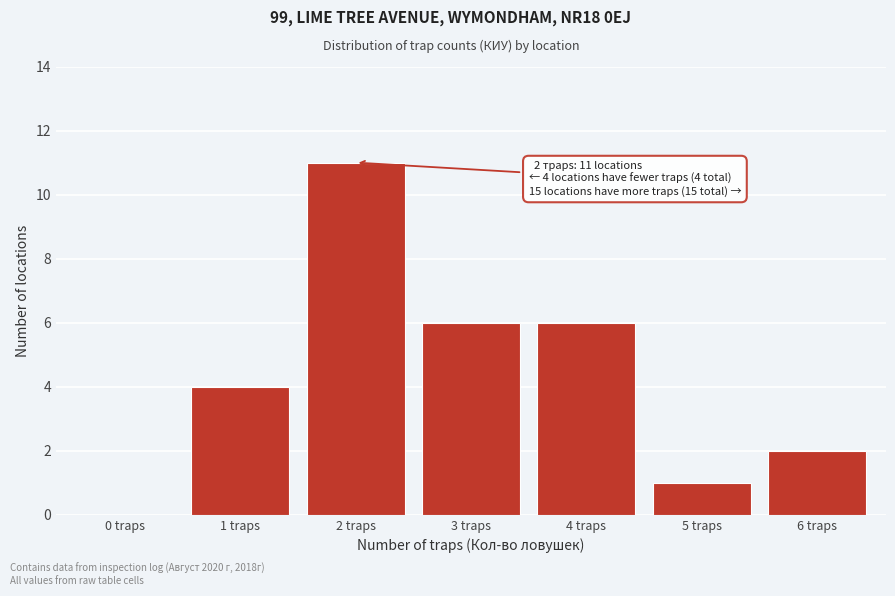

Reading left to right, list all the values displayed in this chart.

0 traps=0	1 traps=4	2 traps=11	3 traps=6	4 traps=6	5 traps=1	6 traps=2